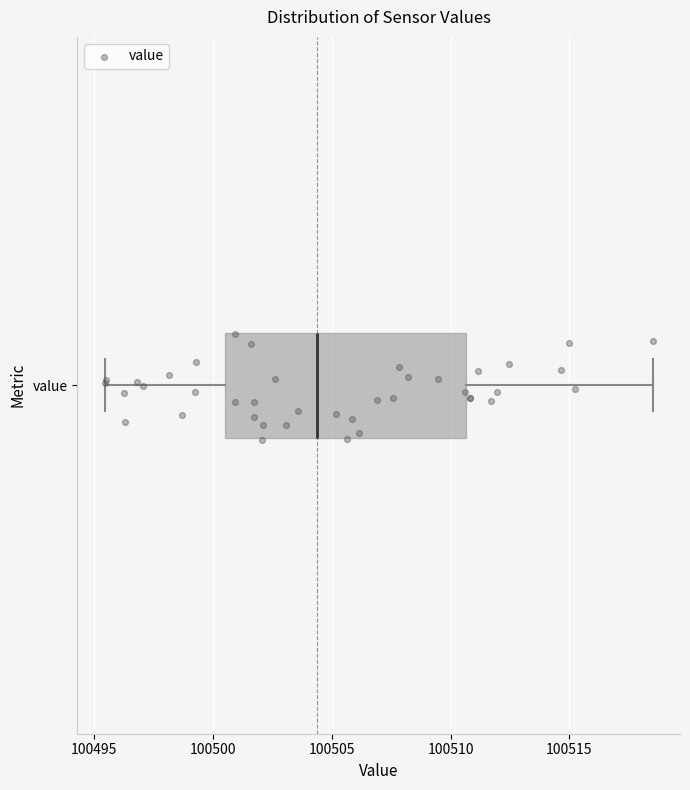

Where is the right edge of the box for value on the x-axis? The values are not printed on the chart, so give them approximately, as read against the axis.

100510.5